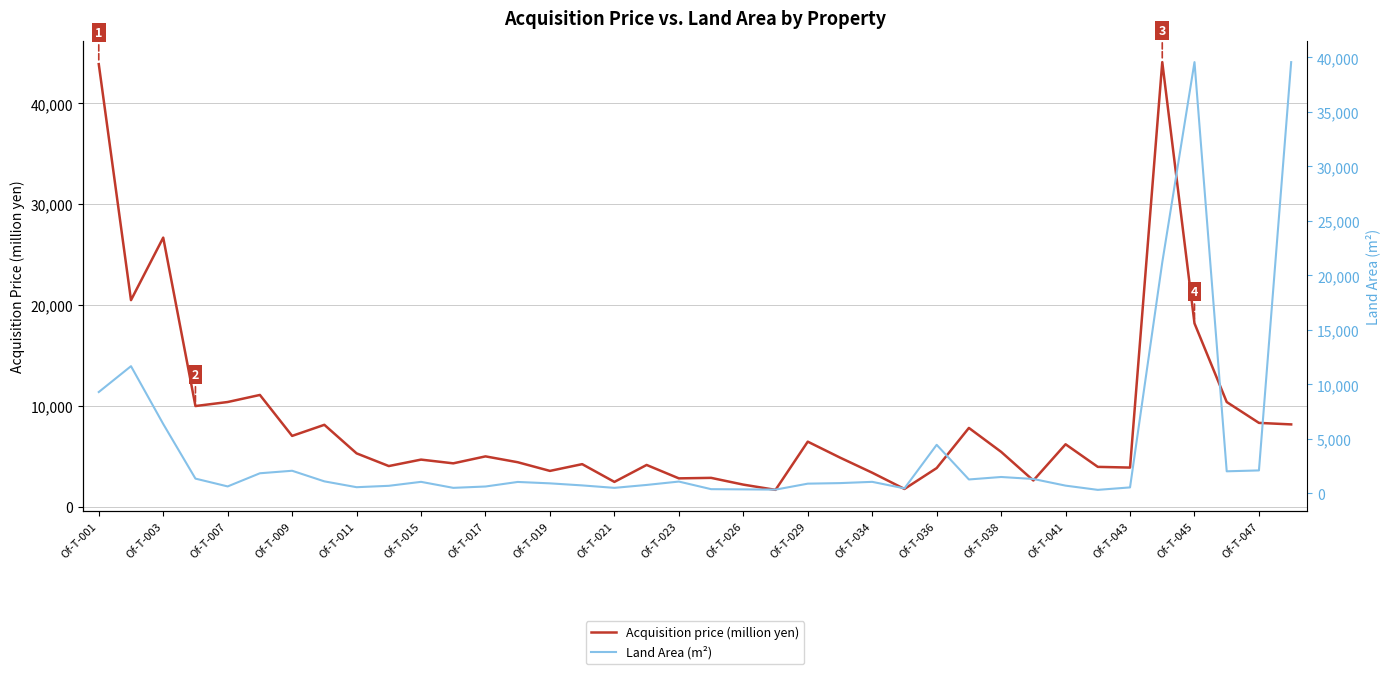

The value of Acquisition price (million yen) at Of-T-041 is 6210. True or false?

True